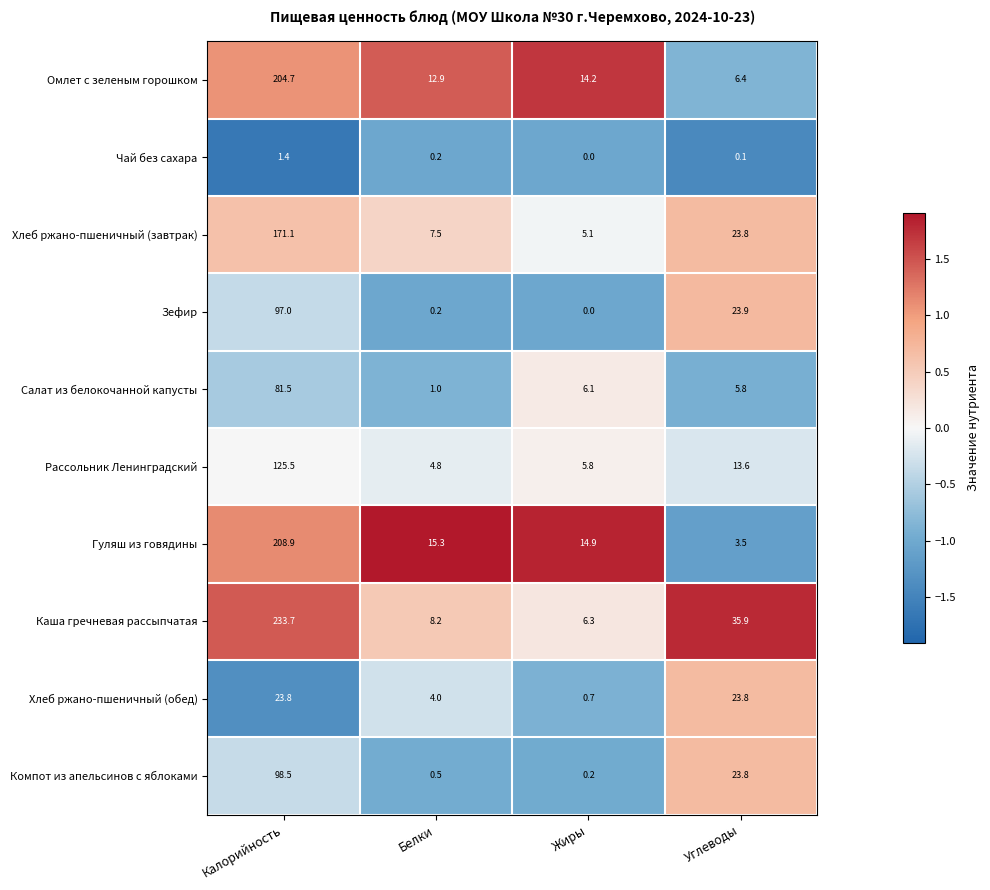

How many values in the Салат из белокочанной капусты series exceed 6?

2